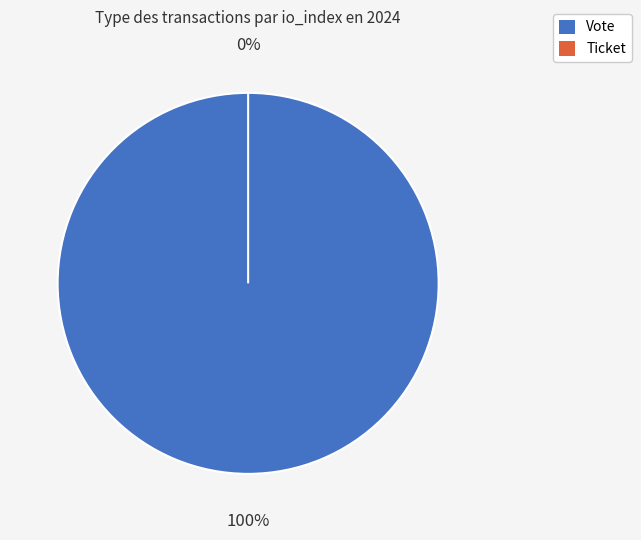

To the nearest percent, what is the difference between the Vote and Ticket slice percentages?

100%